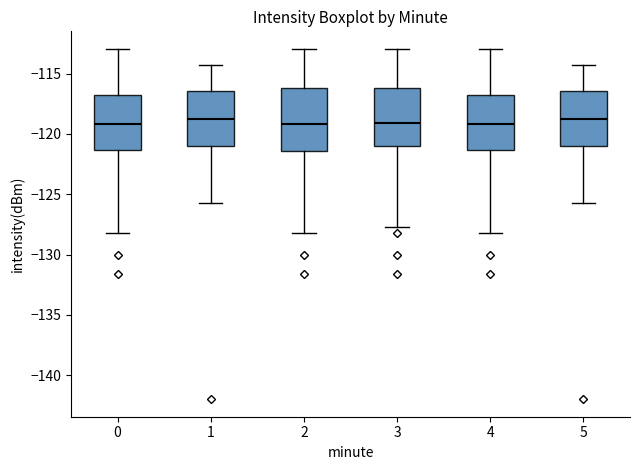

Reading left to right, read every box against the y-axis: the position of its median line, the range the box covers, and the ends of its whiskers. The values are not printed on the chart, so give them approximately, as read against the axis.

0: median -119.0, box -121.5 to -117.0, whiskers -128.0 to -113.0
1: median -118.5, box -121.0 to -116.5, whiskers -125.5 to -114.5
2: median -119.0, box -121.5 to -116.0, whiskers -128.0 to -113.0
3: median -119.0, box -121.0 to -116.0, whiskers -127.5 to -113.0
4: median -119.0, box -121.5 to -117.0, whiskers -128.0 to -113.0
5: median -118.5, box -121.0 to -116.5, whiskers -125.5 to -114.5